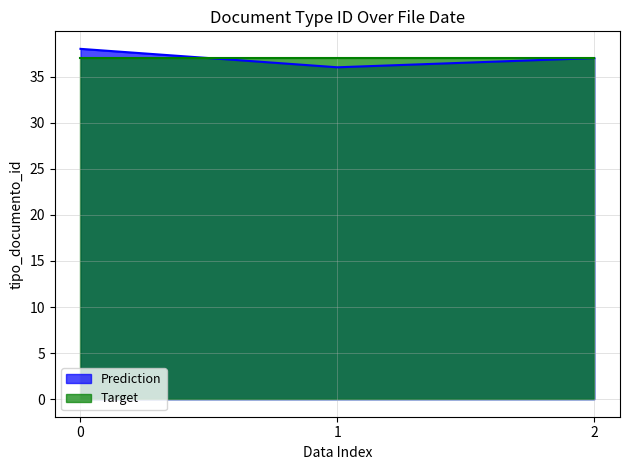

Is the value of Target at 2 greater than the value of Prediction at 1?

Yes